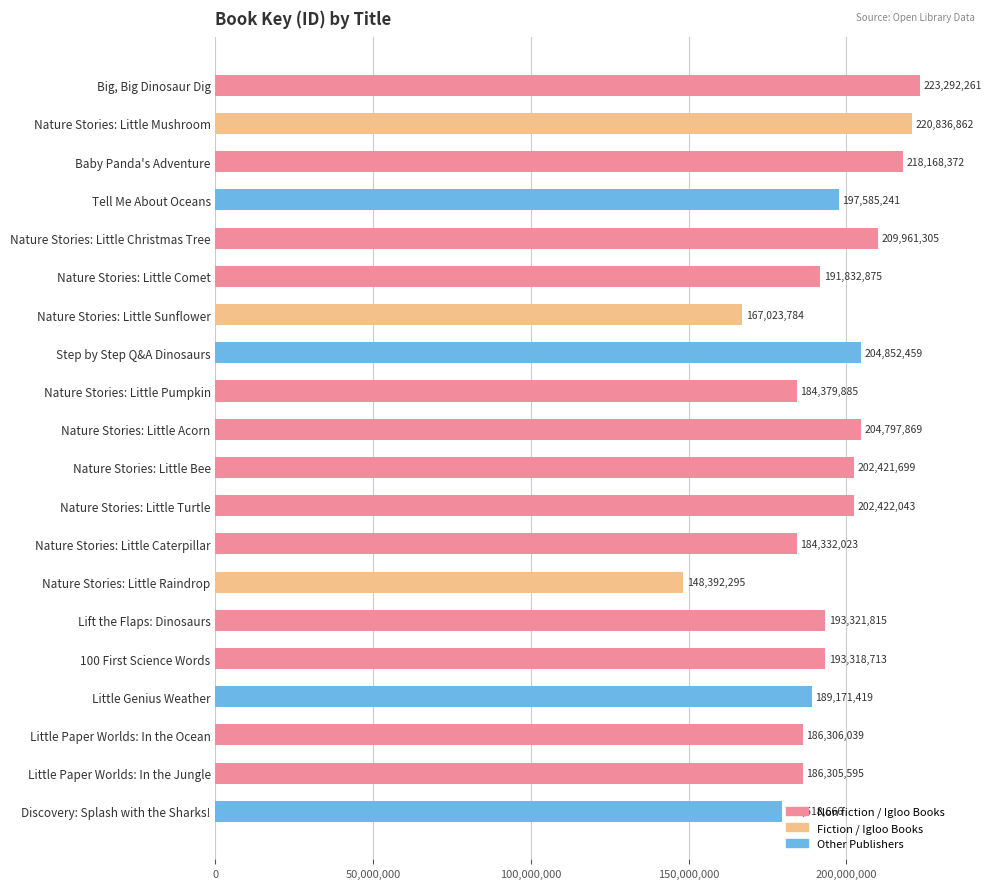

True or false: the data shows 223292261 at Big, Big Dinosaur Dig.

True